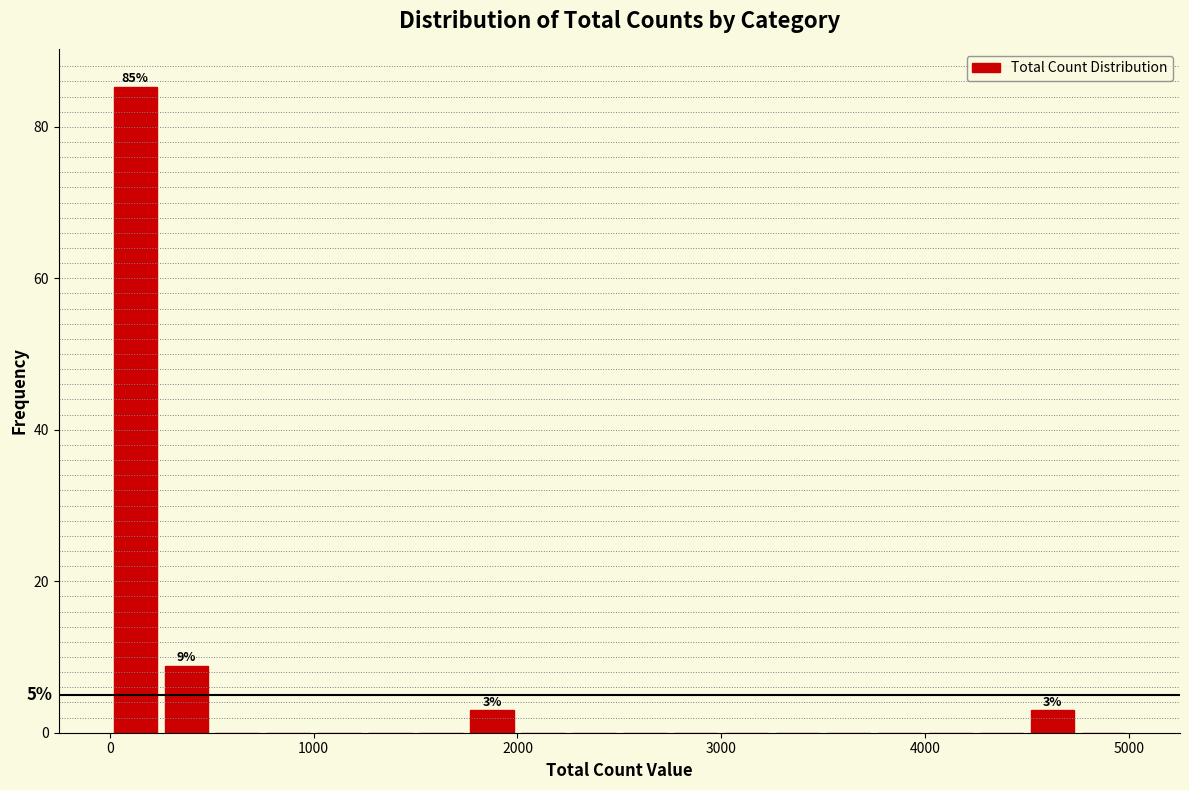

Around what value on the x-axis is the tallest bar? Give the approximate position of its centre, as read against the axis.

100